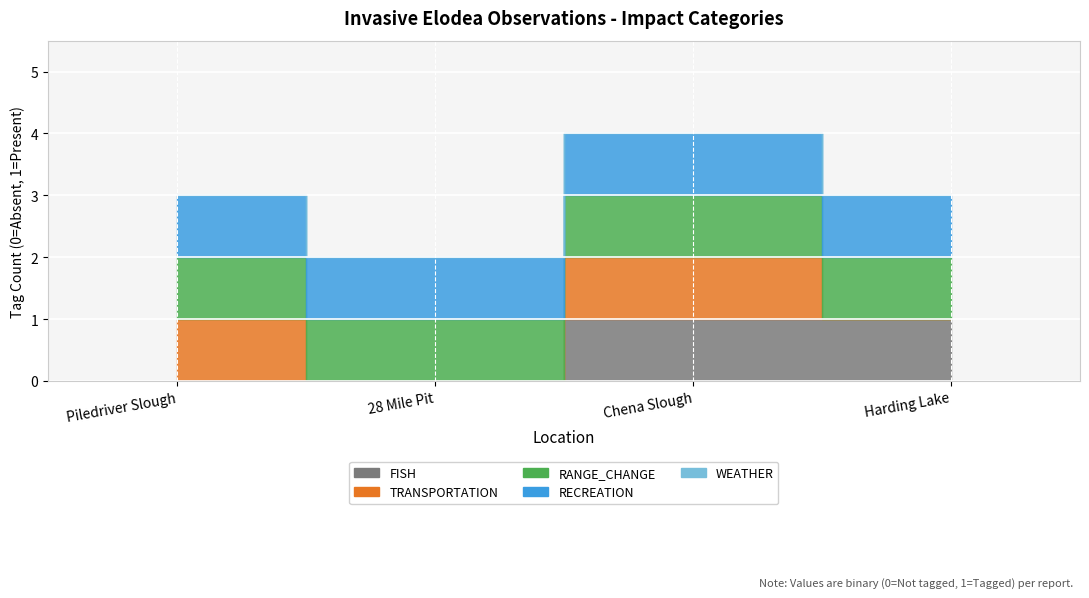

Reading right to left, transcribe all the data shown in this chart.

FISH: 1	1	0	0
TRANSPORTATION: 0	1	0	1
RANGE_CHANGE: 1	1	1	1
RECREATION: 1	1	1	1
WEATHER: 0	0	0	0